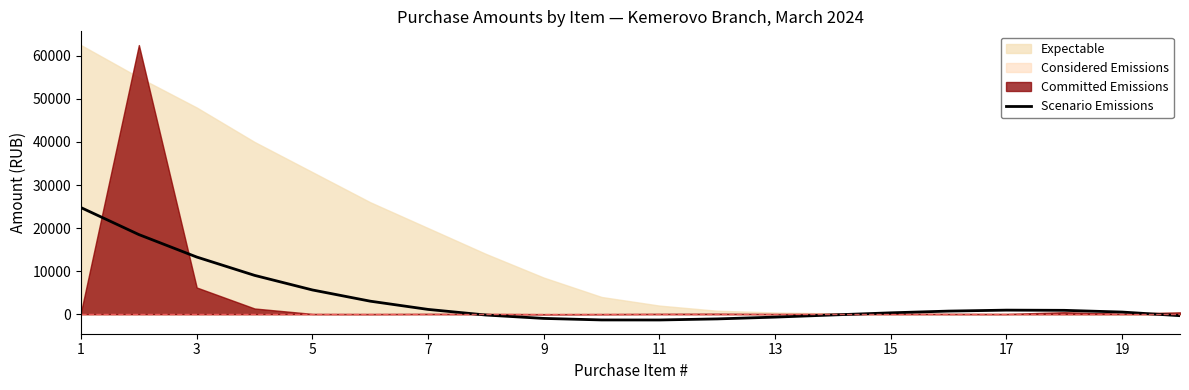

Read the value at 19.

496.6